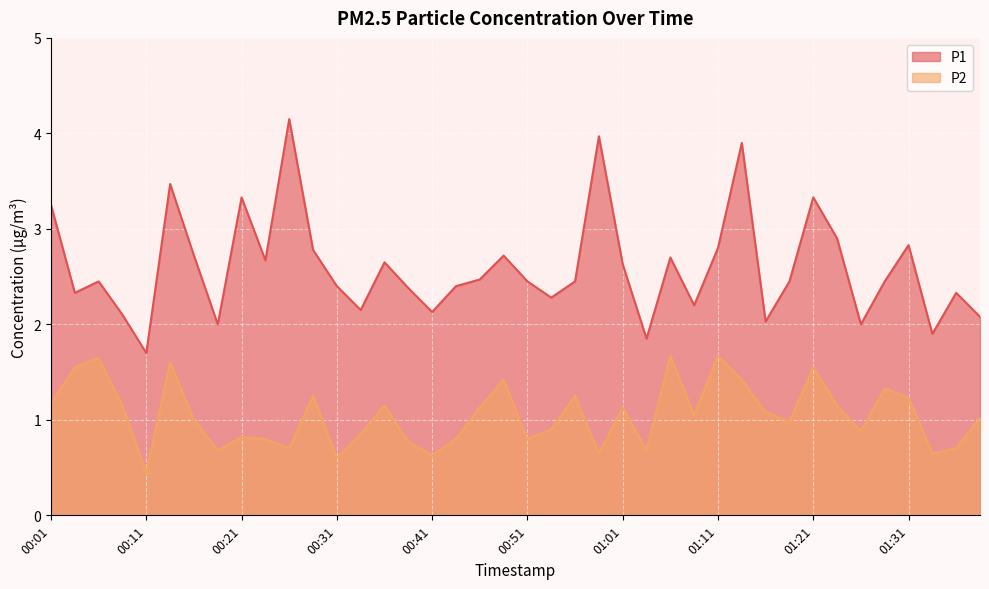

List the labels in order of P1 value, largest first.

00:26, 00:58, 01:13, 00:14, 00:21, 01:21, 00:01, 01:23, 01:31, 01:11, 00:28, 00:16, 00:49, 01:06, 00:23, 00:36, 01:01, 00:46, 00:06, 00:51, 00:56, 01:18, 01:28, 00:31, 00:44, 00:38, 00:04, 01:36, 00:53, 01:08, 00:33, 00:41, 00:09, 01:38, 01:16, 00:19, 01:26, 01:33, 01:03, 00:11